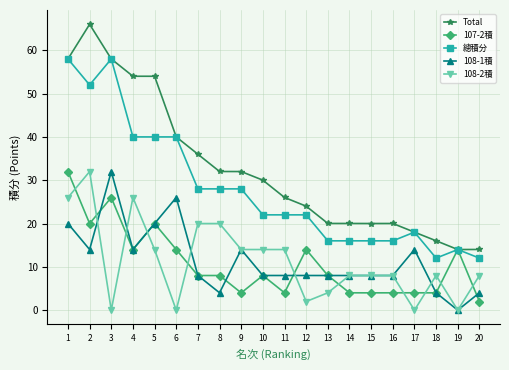

Reading left to right, transcribe all the data shown in this chart.

Total: 1=58.0	2=66.0	3=58.0	4=54.0	5=54.0	6=40.0	7=36.0	8=32.0	9=32.0	10=30.0	11=26.0	12=24.0	13=20.0	14=20.0	15=20.0	16=20.0	17=18.0	18=16.0	19=14.0	20=14.0
107-2積: 1=32.0	2=20.0	3=26.0	4=14.0	5=20.0	6=14.0	7=8.0	8=8.0	9=4.0	10=8.0	11=4.0	12=14.0	13=8.0	14=4.0	15=4.0	16=4.0	17=4.0	18=4.0	19=14.0	20=2.0
總積分: 1=58.0	2=52.0	3=58.0	4=40.0	5=40.0	6=40.0	7=28.0	8=28.0	9=28.0	10=22.0	11=22.0	12=22.0	13=16.0	14=16.0	15=16.0	16=16.0	17=18.0	18=12.0	19=14.0	20=12.0
108-1積: 1=20.0	2=14.0	3=32.0	4=14.0	5=20.0	6=26.0	7=8.0	8=4.0	9=14.0	10=8.0	11=8.0	12=8.0	13=8.0	14=8.0	15=8.0	16=8.0	17=14.0	18=4.0	19=0.0	20=4.0
108-2積: 1=26.0	2=32.0	3=0.0	4=26.0	5=14.0	6=0.0	7=20.0	8=20.0	9=14.0	10=14.0	11=14.0	12=2.0	13=4.0	14=8.0	15=8.0	16=8.0	17=0.0	18=8.0	19=0.0	20=8.0